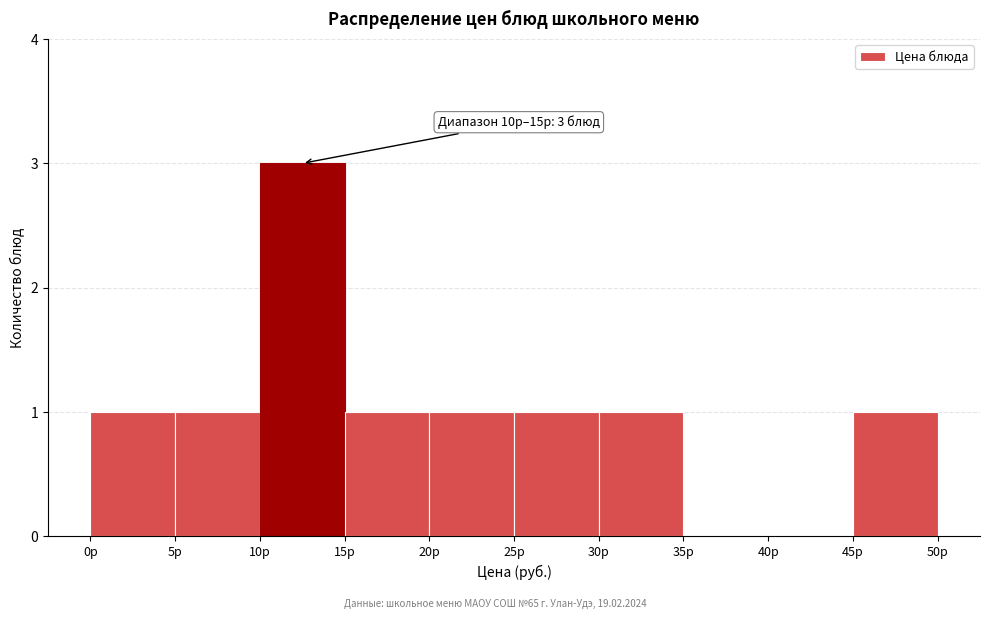

Over which range of the x-axis is the bar tallest?

10 to 15